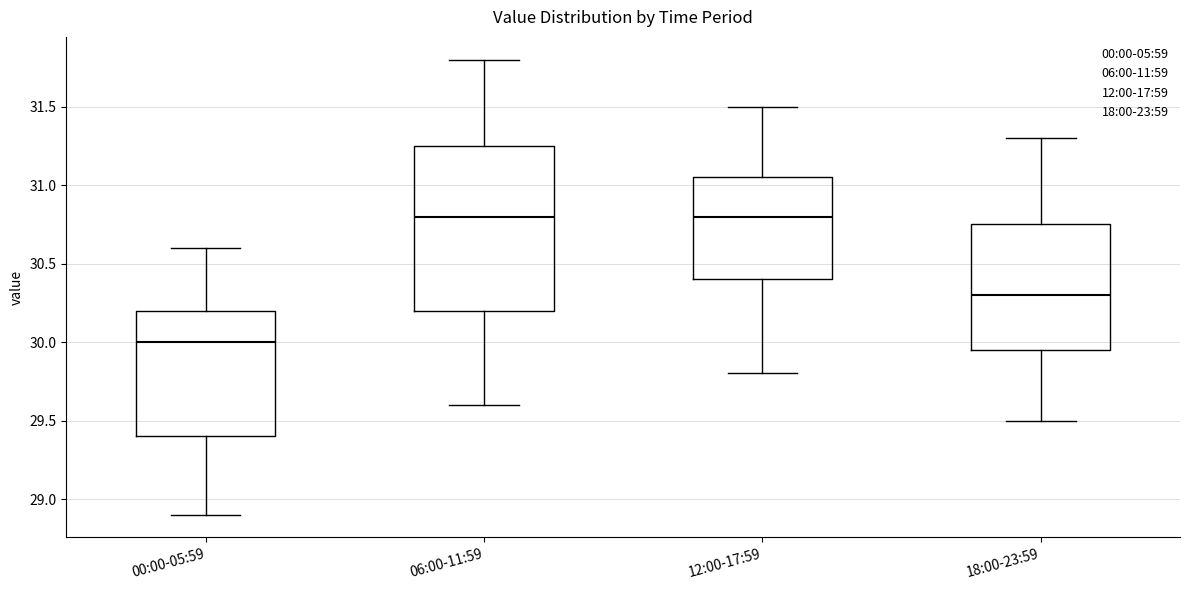

Reading left to right, transcribe this box plot: for each box, give where its median line is, the range the box spans, and where its two whiskers end, as read against the y-axis. The values are not printed on the chart, so give them approximately, as read against the axis.

00:00-05:59: median 30.00, box 29.40 to 30.20, whiskers 28.90 to 30.60
06:00-11:59: median 30.80, box 30.20 to 31.25, whiskers 29.60 to 31.80
12:00-17:59: median 30.80, box 30.40 to 31.05, whiskers 29.80 to 31.50
18:00-23:59: median 30.30, box 29.95 to 30.75, whiskers 29.50 to 31.30